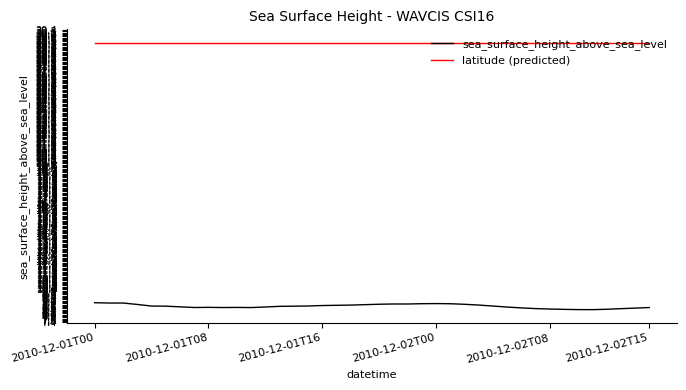

What is the maximum value shown in the chart?

29.4